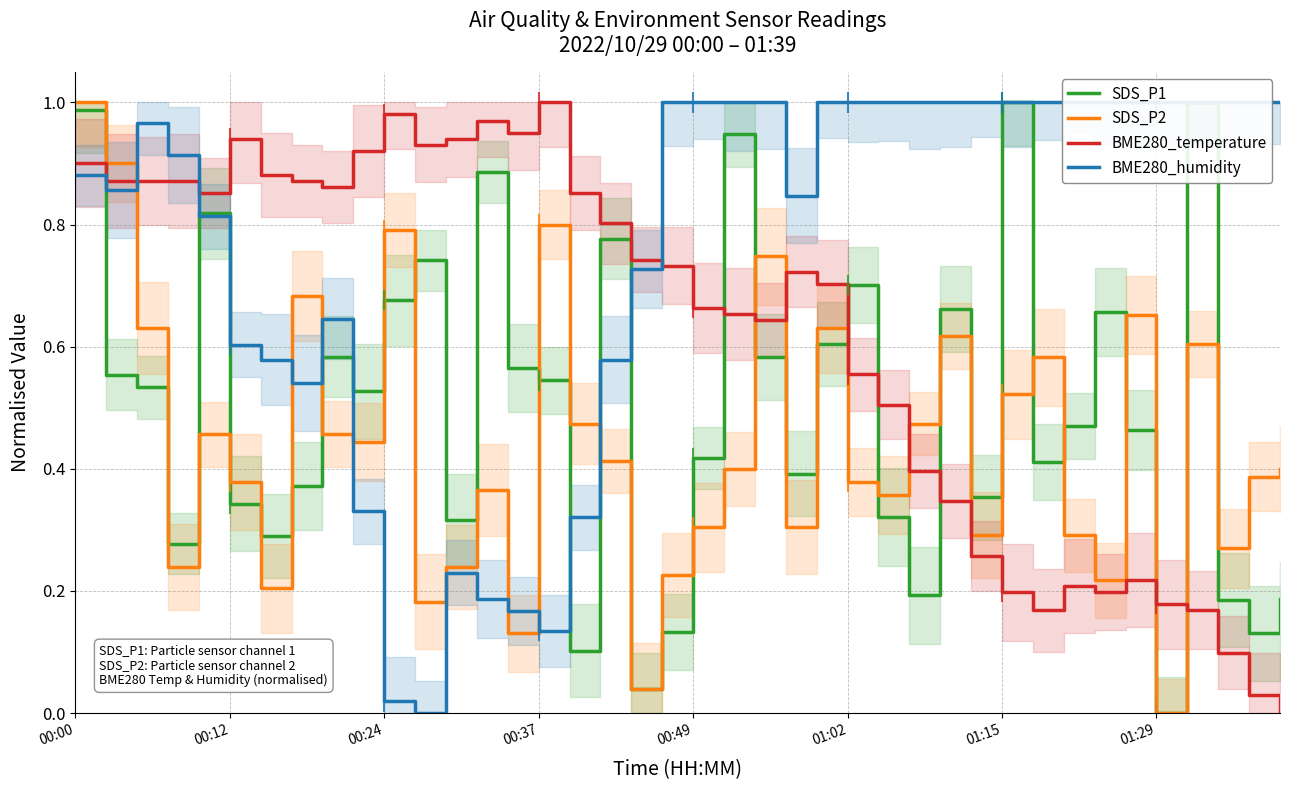

How many values in the SDS_P2 series exceed 0?

39